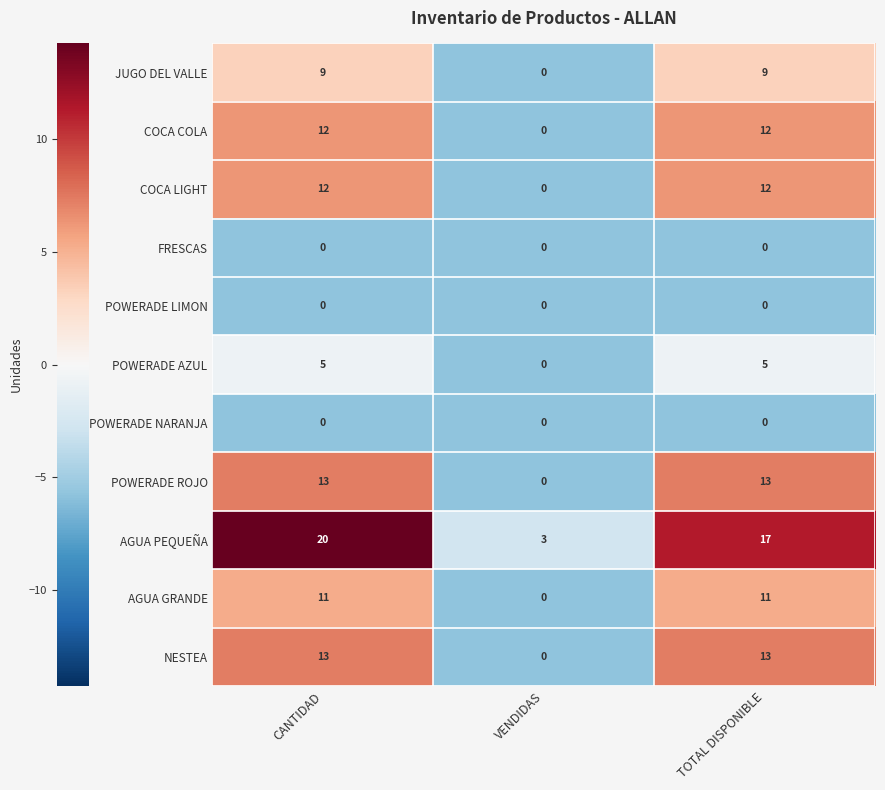

True or false: POWERADE LIMON has a value of 0 at VENDIDAS.

True